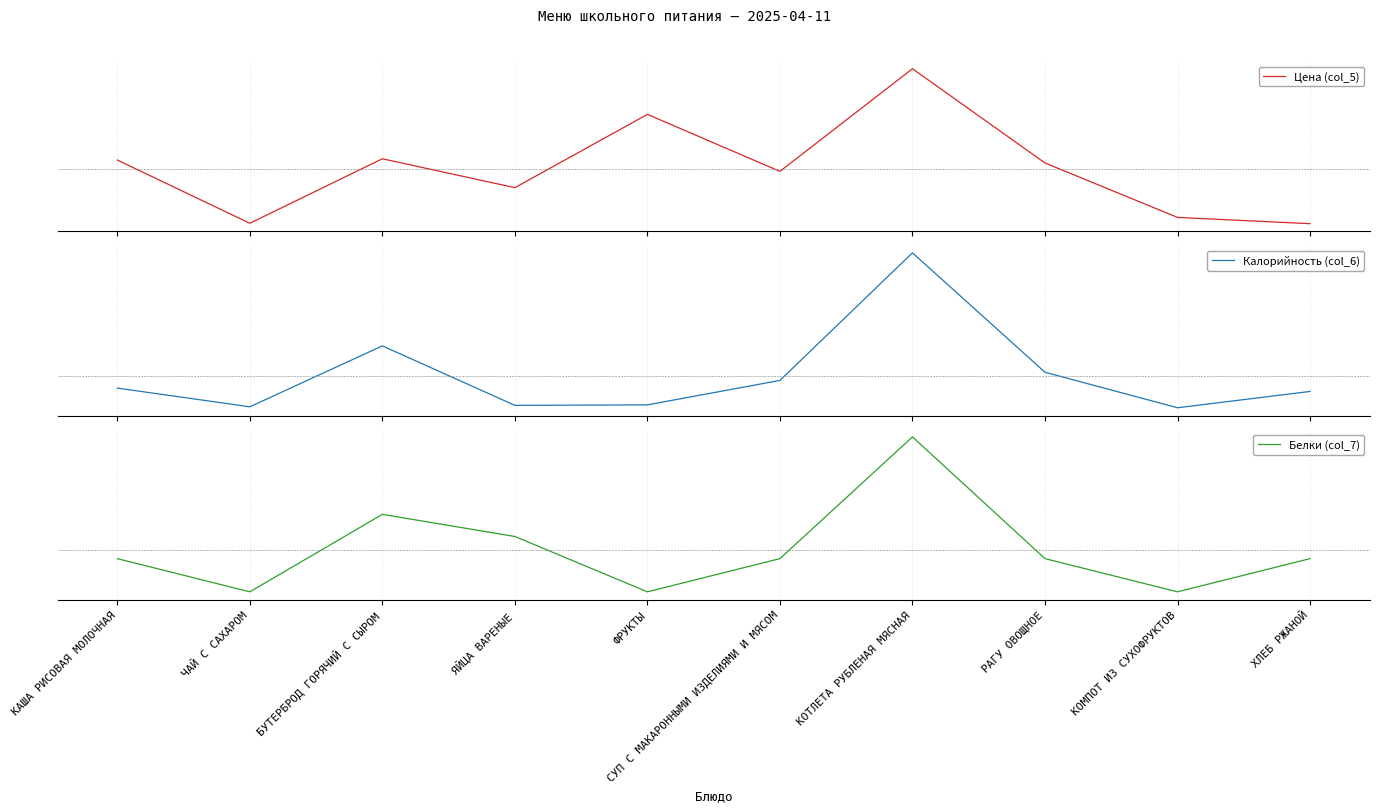

At which category does the chart reach its minimum across all series?

ХЛЕБ РЖАНОЙ